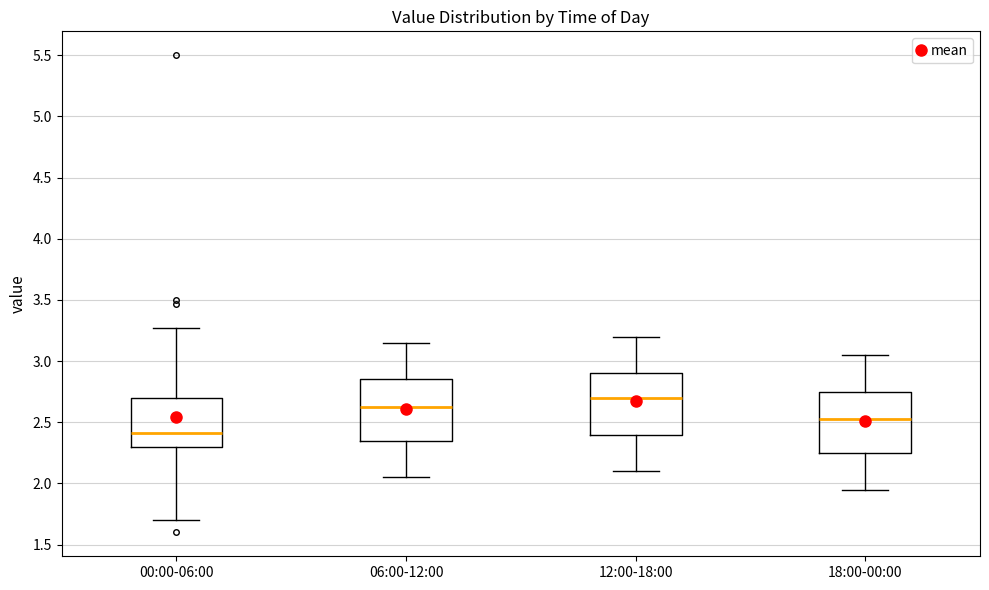

Which box's median line is the highest?

12:00-18:00